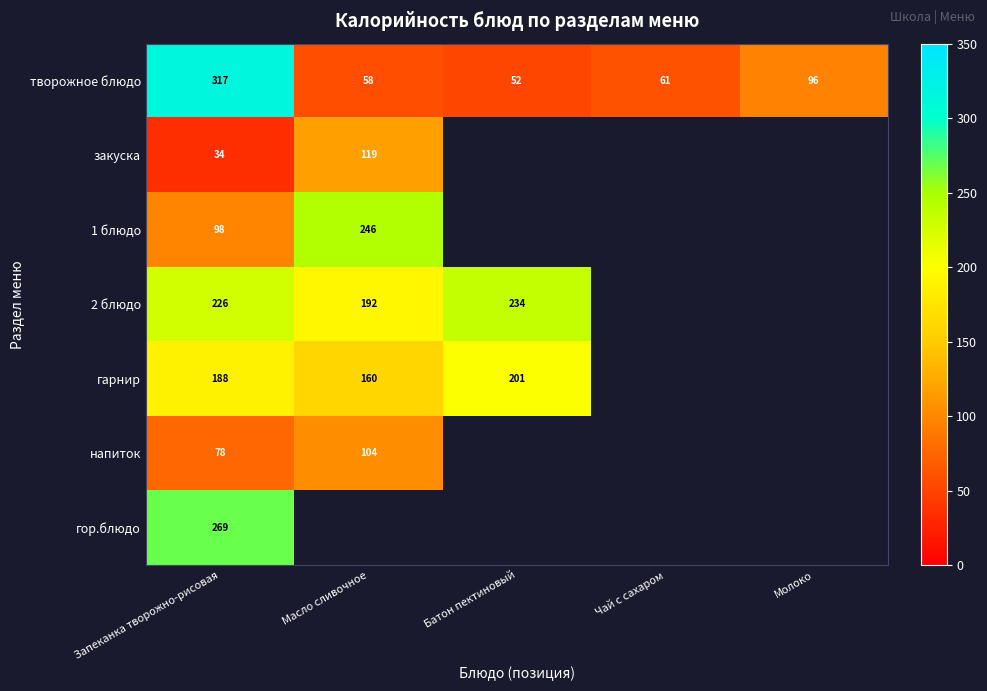

How many categories are shown in the chart?

5